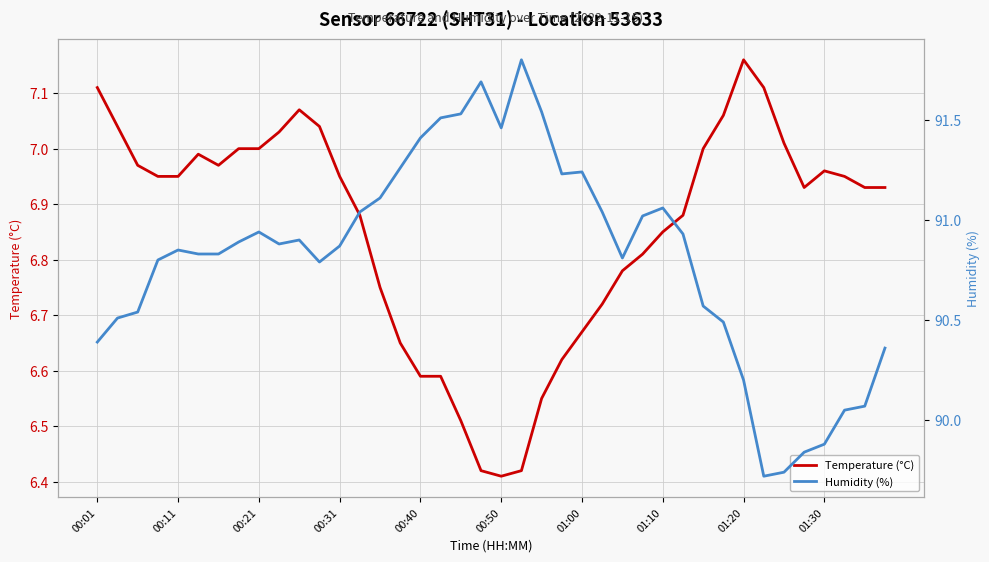

Reading left to right, transcribe all the data shown in this chart.

Temperature (°C): 7.1	7.0	7.0	7.0	7.0	7.0	7.0	7.0	7.0	7.0	7.1	7.0	7.0	6.9	6.8	6.7	6.6	6.6	6.5	6.4	6.4	6.4	6.5	6.6	6.7	6.7	6.8	6.8	6.8	6.9	7.0	7.1	7.2	7.1	7.0	6.9	7.0	7.0	6.9	6.9
Humidity (%): 90.4	90.5	90.5	90.8	90.8	90.8	90.8	90.9	90.9	90.9	90.9	90.8	90.9	91.0	91.1	91.3	91.4	91.5	91.5	91.7	91.5	91.8	91.5	91.2	91.2	91.0	90.8	91.0	91.1	90.9	90.6	90.5	90.2	89.7	89.7	89.8	89.9	90.0	90.1	90.4